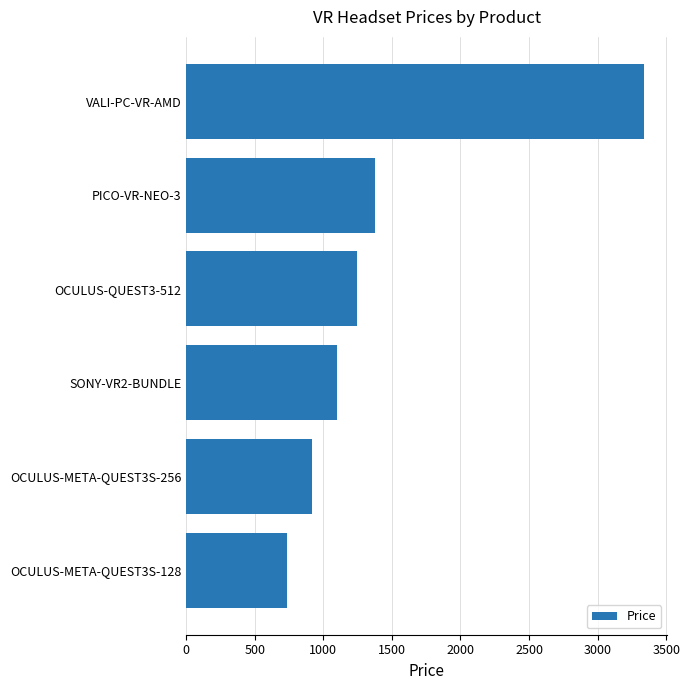

Does the chart contain any negative values?

No